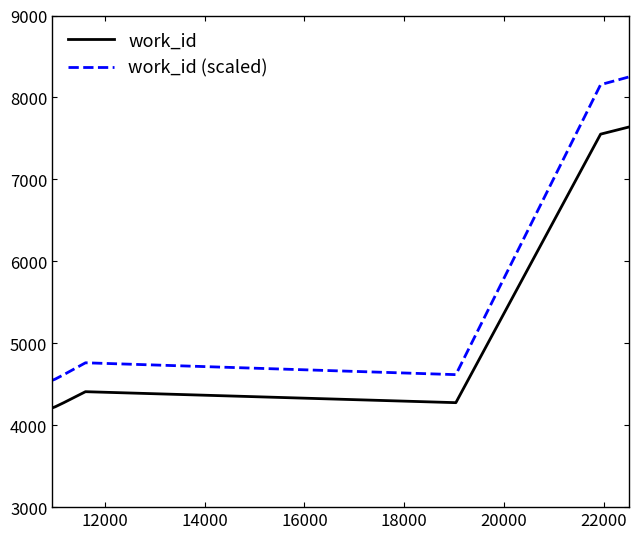

List the series in order of their peak value, highest first.

work_id (scaled), work_id